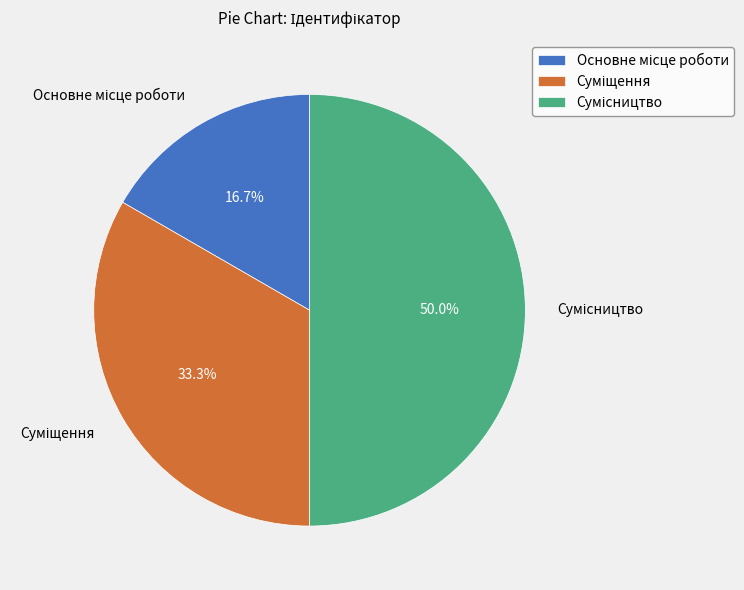

How many slices are in this pie chart?

3